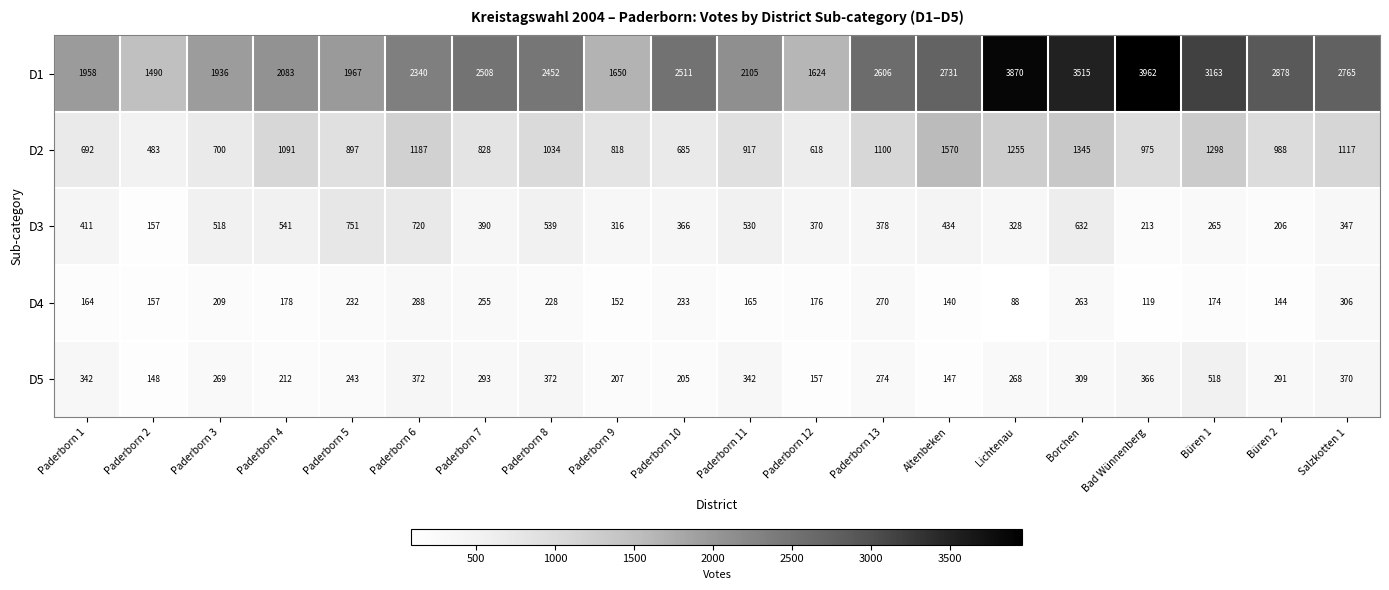

The D2 series shows 818 at Paderborn 9. True or false?

True